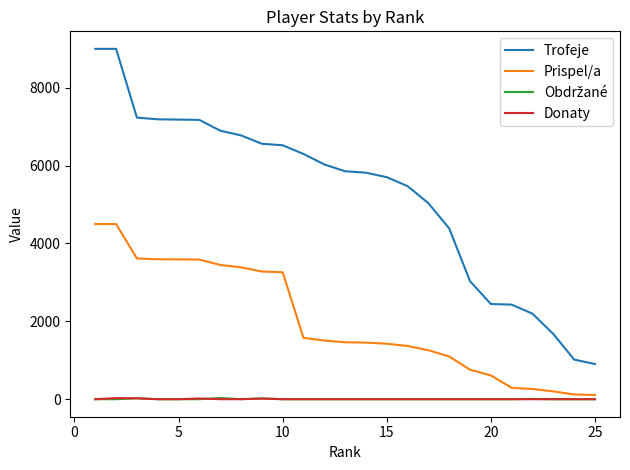

What is the minimum value for Prispel/a?

108